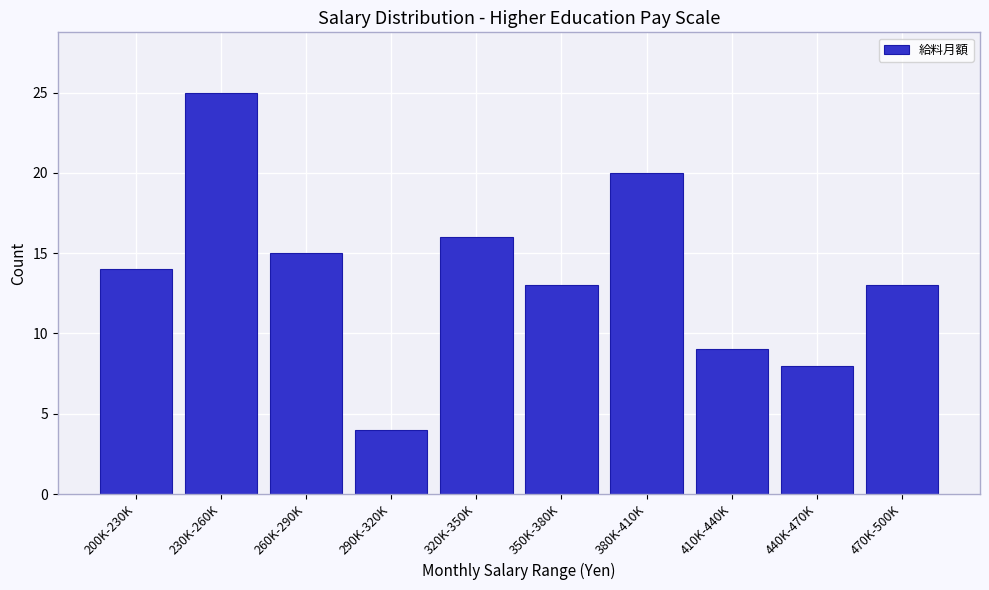

Reading left to right, list all the values displayed in this chart.

14	25	15	4	16	13	20	9	8	13